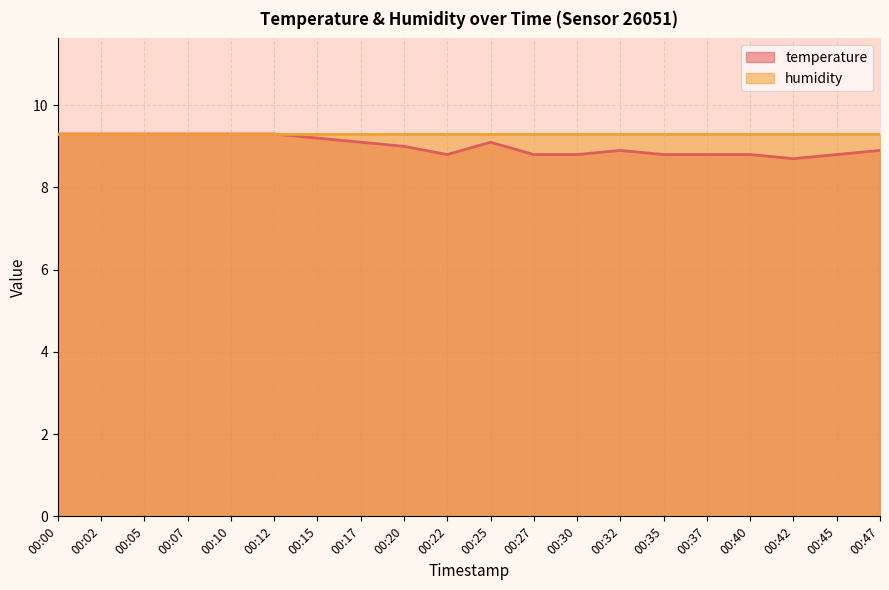

Reading right to left, extract all data points from this chart.

00:47=8.9	00:45=8.8	00:42=8.7	00:40=8.8	00:37=8.8	00:35=8.8	00:32=8.9	00:30=8.8	00:27=8.8	00:25=9.1	00:22=8.8	00:20=9.0	00:17=9.1	00:15=9.2	00:12=9.3	00:10=9.3	00:07=9.3	00:05=9.3	00:02=9.3	00:00=9.3